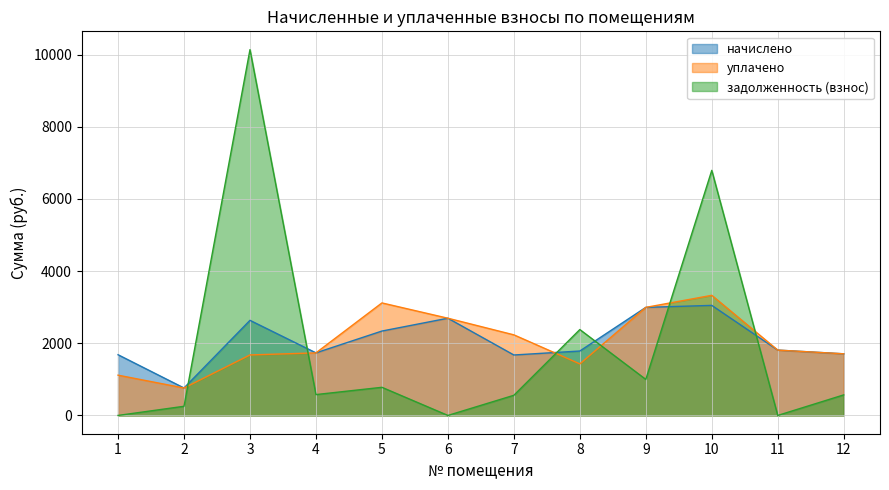

True or false: уплачено has more than 2 points higher than both neighbors.

False